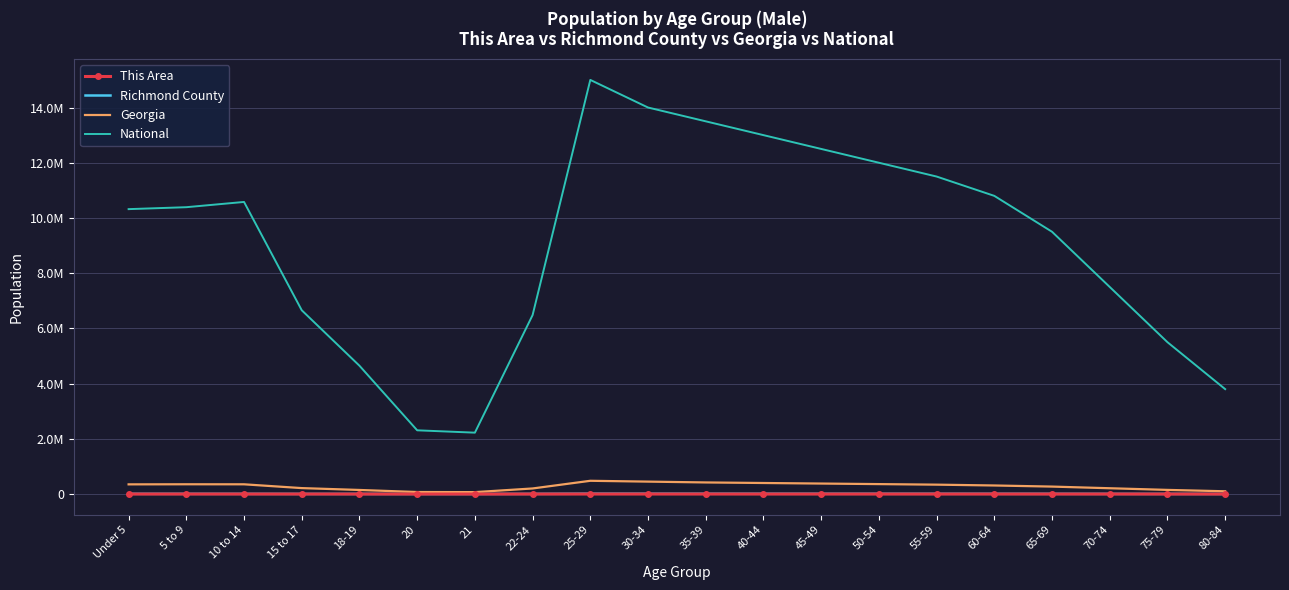

What are all the series names shown in the legend?

This Area, Richmond County, Georgia, National